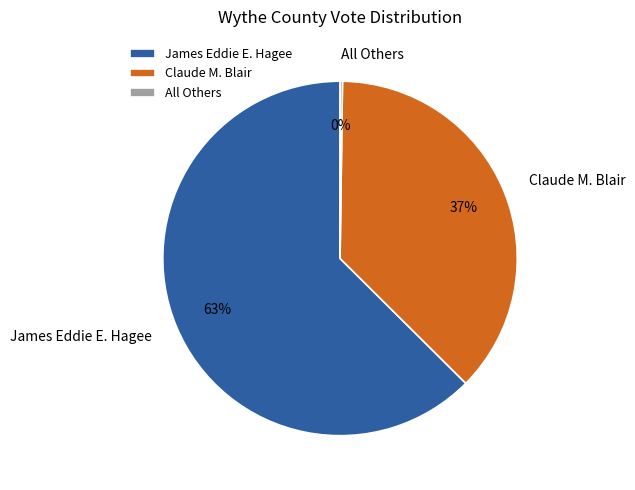

To the nearest percent, what is the average slice percentage?

33%